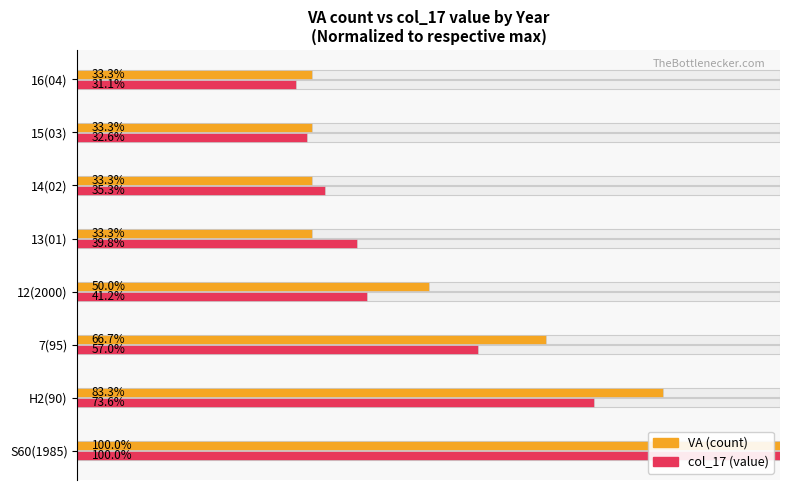

Reading left to right, extract all data points from this chart.

VA: 100.0	83.3	66.7	50.0	33.3	33.3	33.3	33.3
col_17: 100.0	73.6	57.0	41.2	39.8	35.3	32.6	31.1